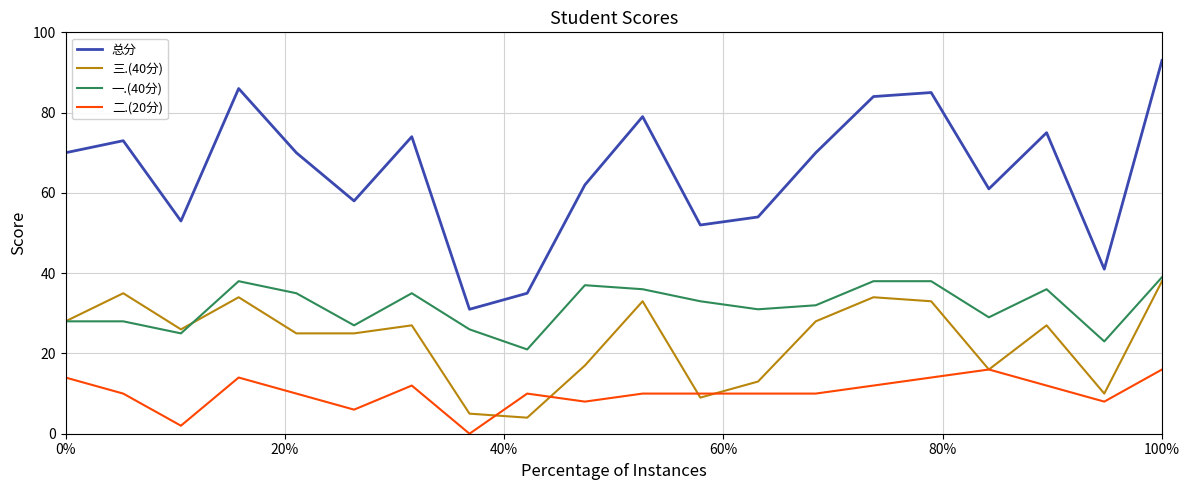

Does the chart display data point markers on the line(s)?

No